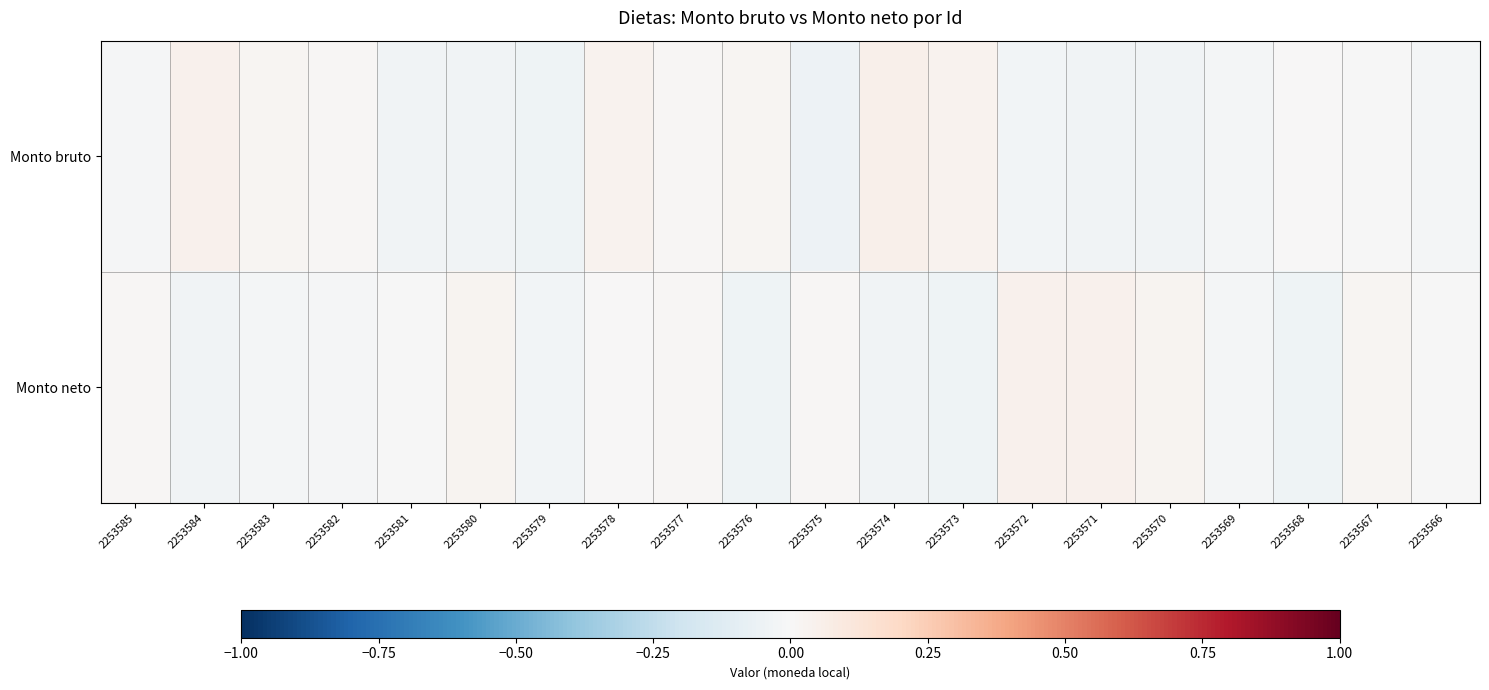

What is the difference between the highest and lowest values at 2253584?

0.1